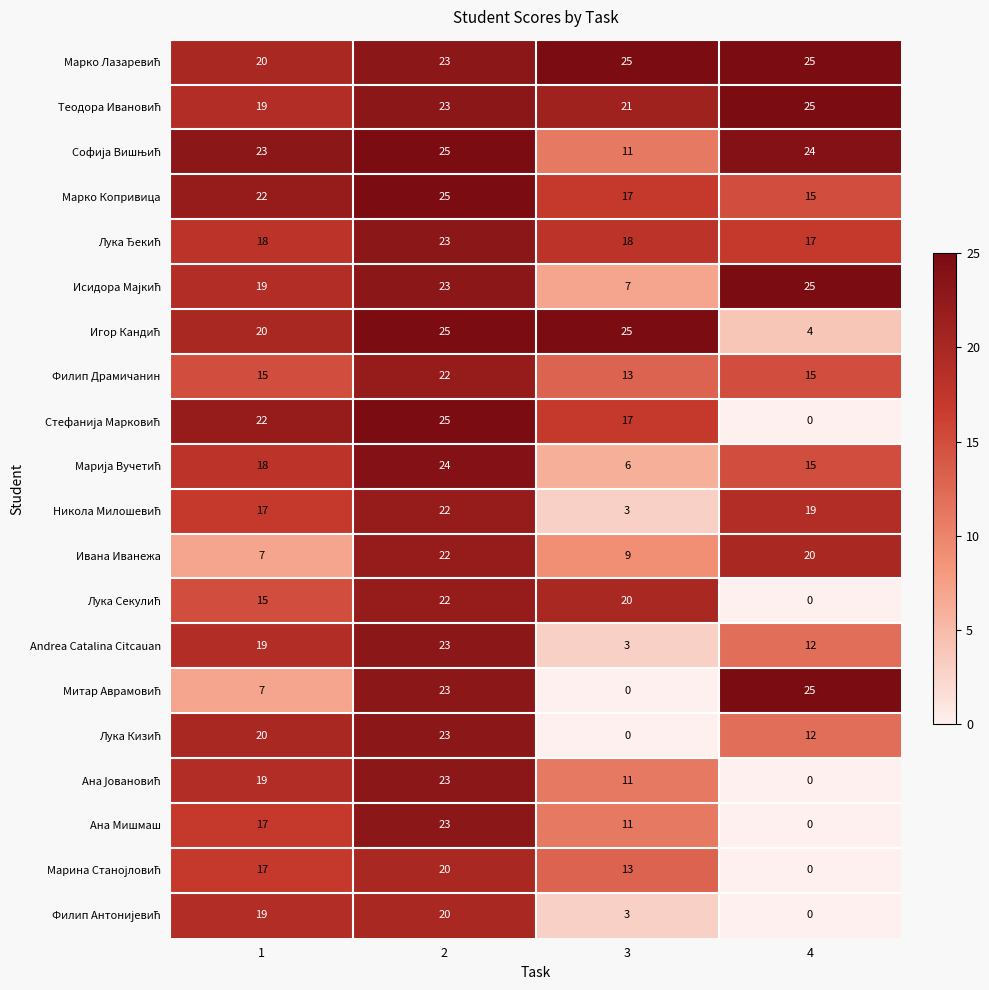

What is the difference between the highest and lowest values at 4?

25